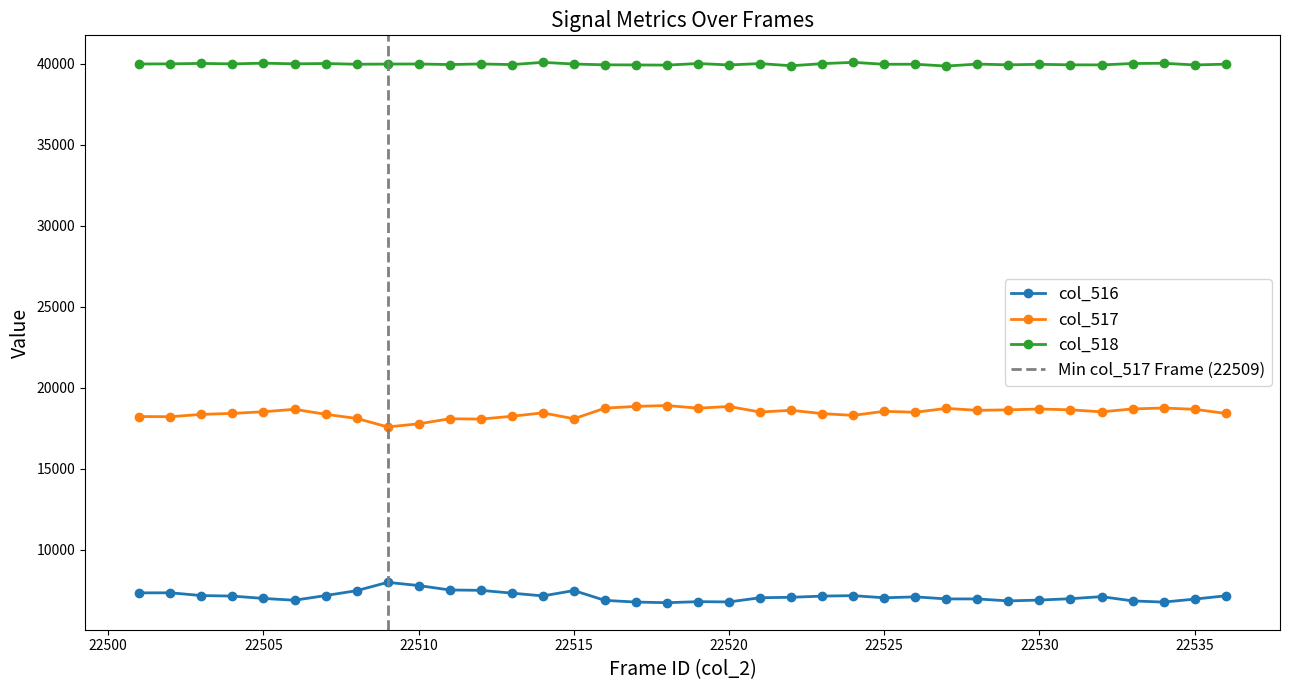

The col_516 series shows 7031 at 22521. True or false?

True